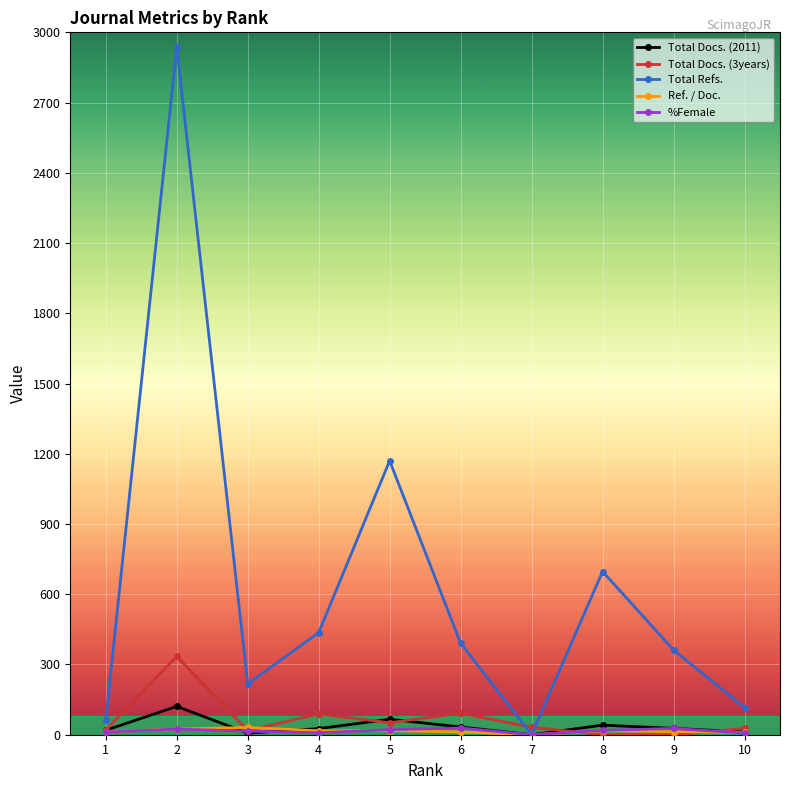

True or false: Ref. / Doc. has more than 0 points higher than both neighbors.

True